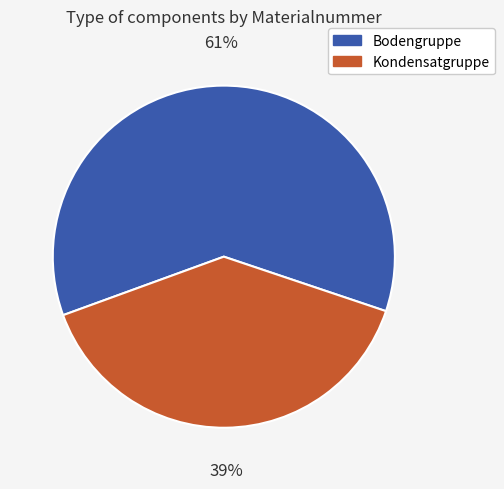

To the nearest percent, what is the average slice percentage?

50%